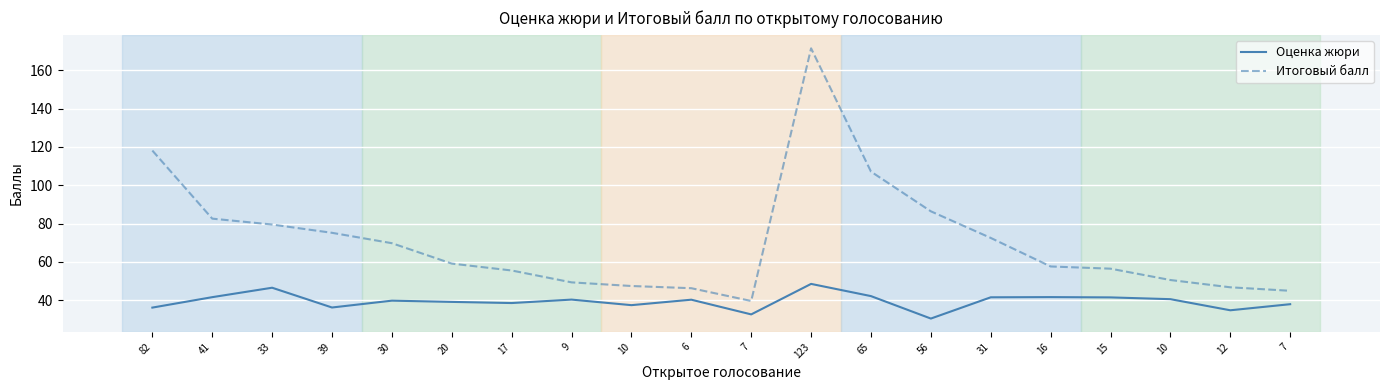

True or false: Итоговый балл and Оценка жюри intersect in this chart.

False